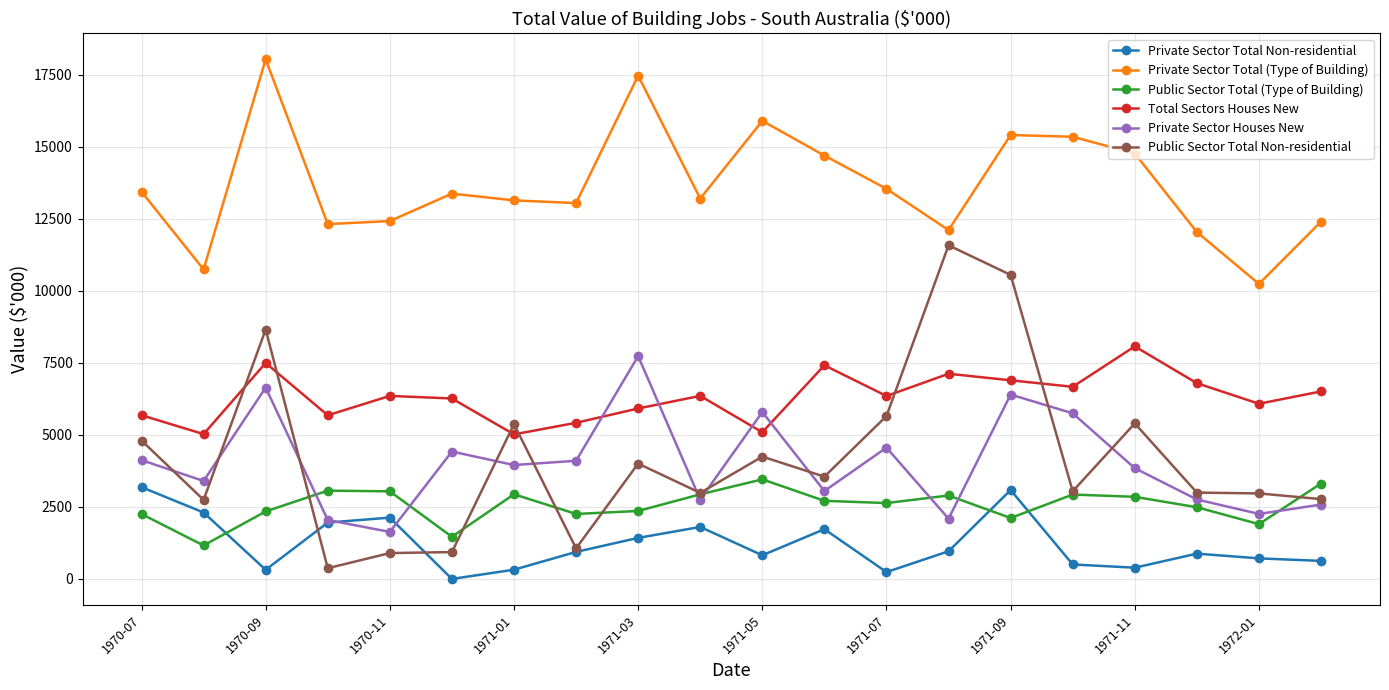

What is the greatest value displayed?

18041